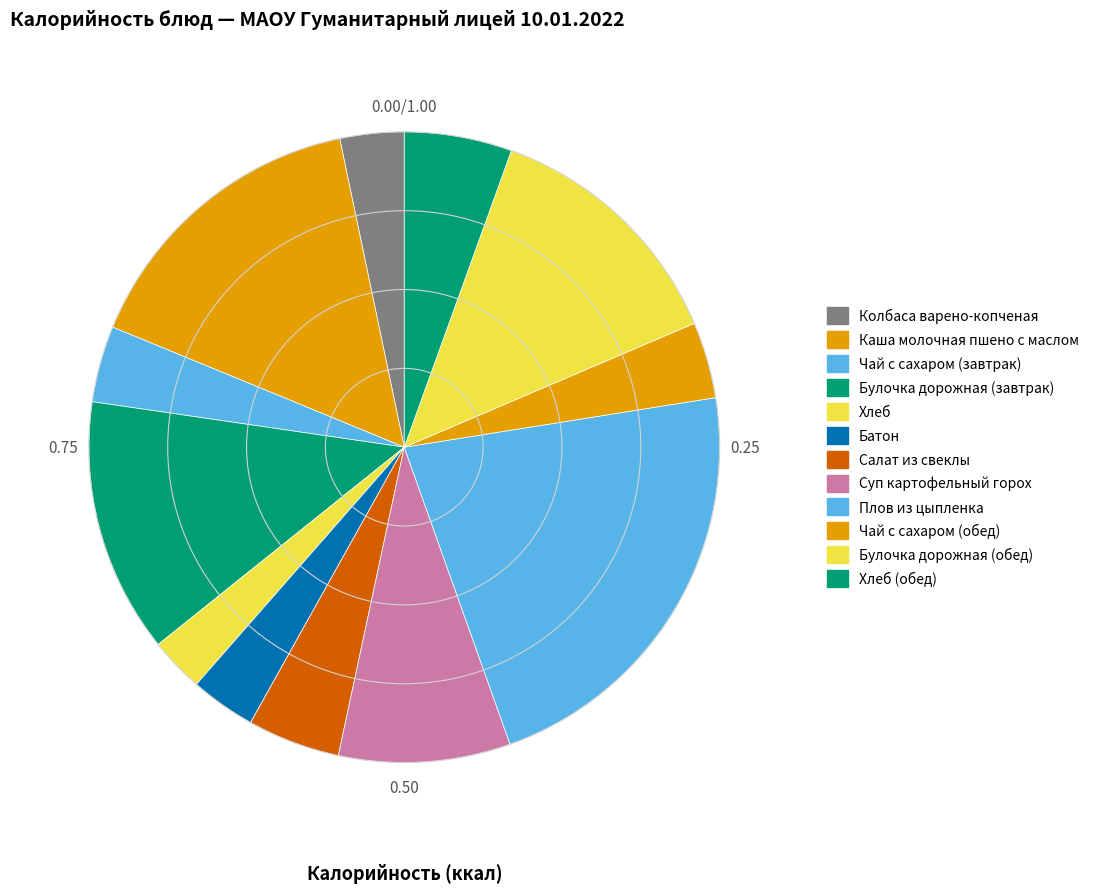

Which slice is the smallest?

Хлеб